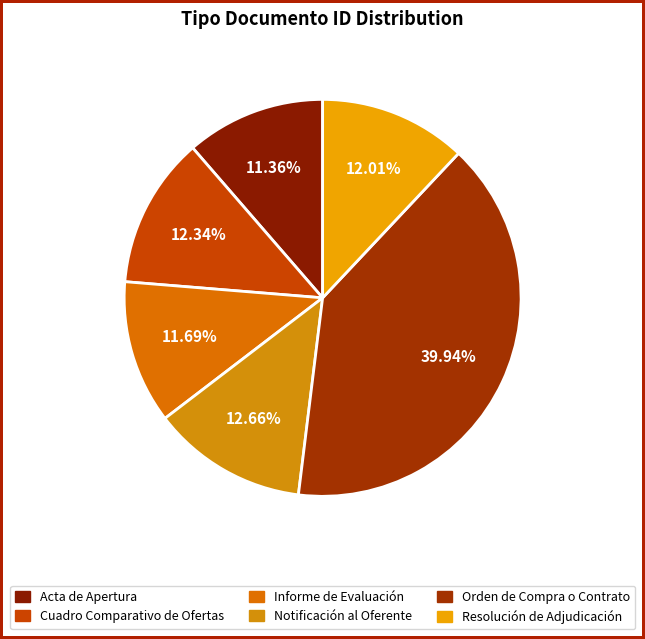

How many segments does this pie chart have?

6